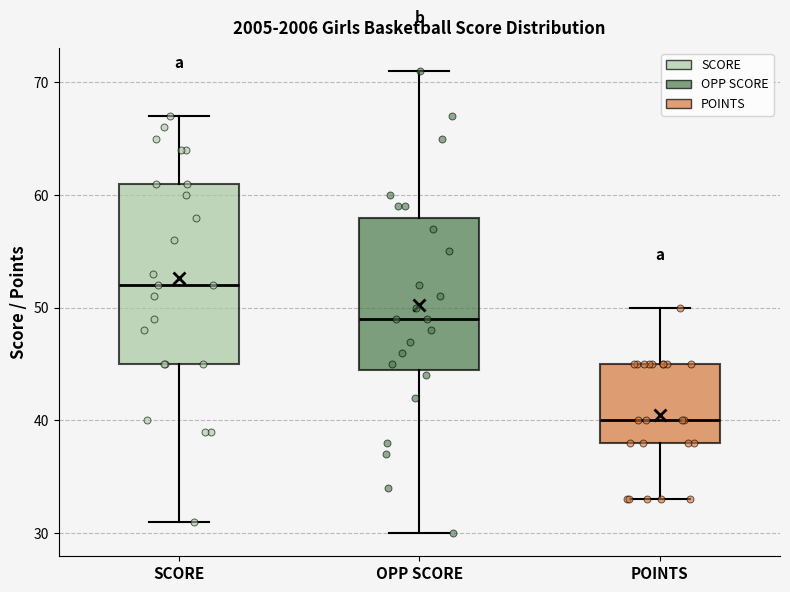

Comparing the boxes themselves (not the whiskers), which one is the tallest?

SCORE